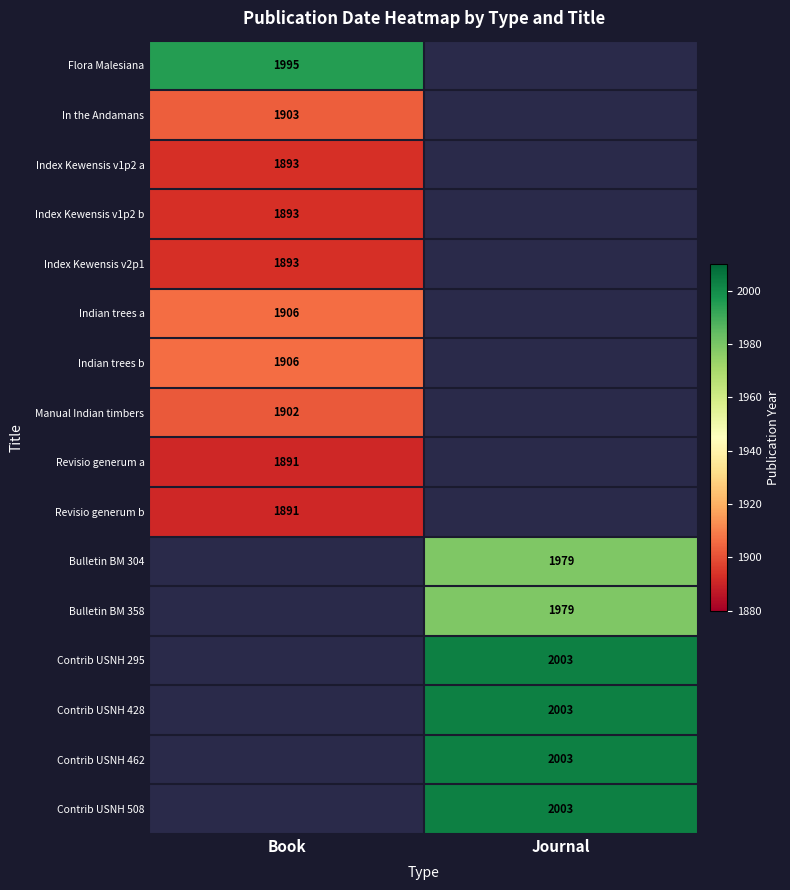

Between Book and Journal, which is larger?

Journal